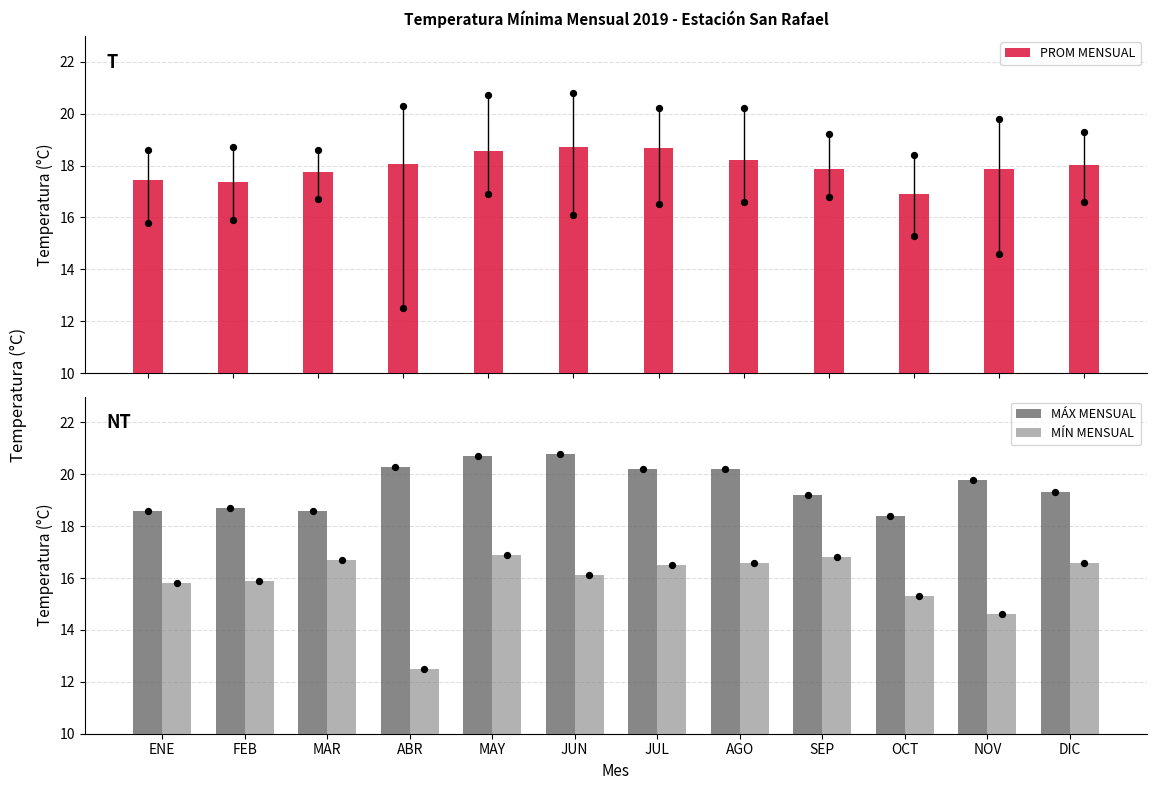

At which category is the sum across all series the highest?

MAY